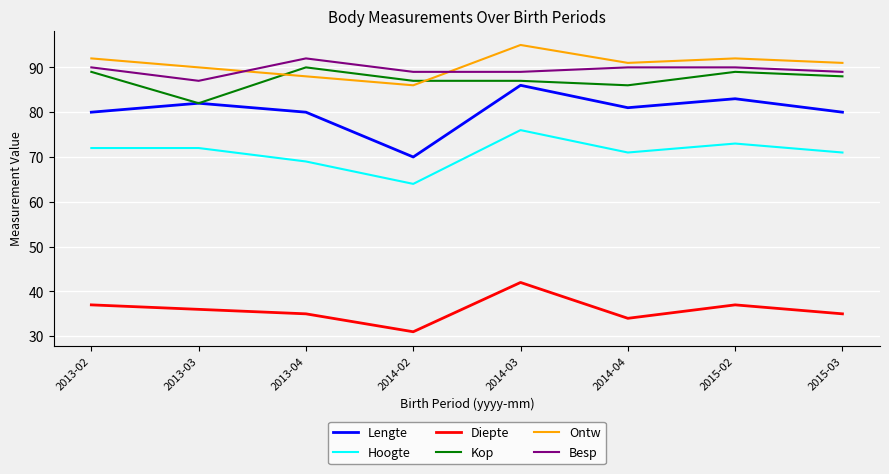

In Diepte, how many points are lower than both neighbors (excluding endpoints)?

2